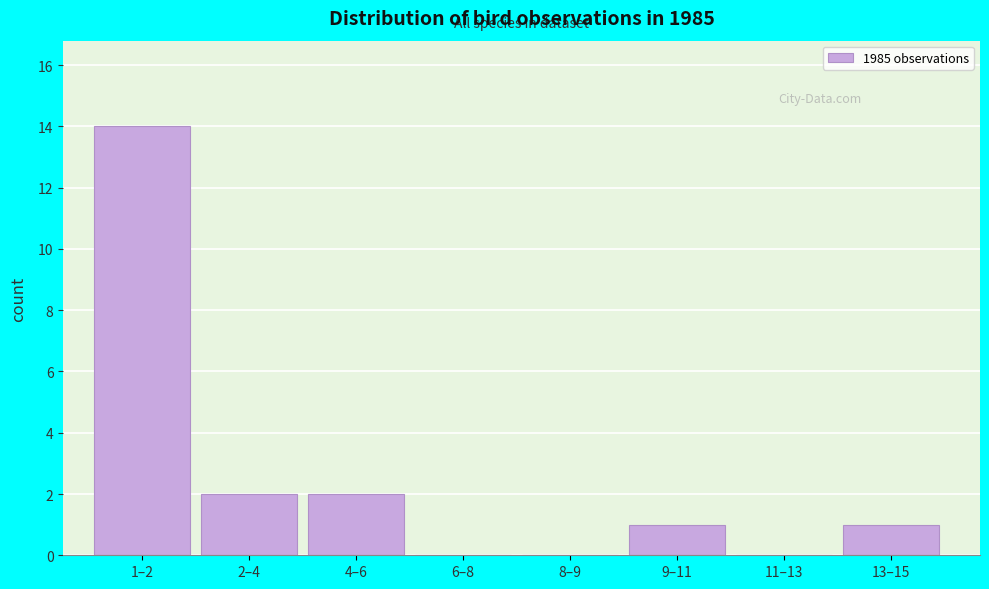

Reading right to left, transcribe all the data shown in this chart.

13–15=1	11–13=0	9–11=1	8–9=0	6–8=0	4–6=2	2–4=2	1–2=14